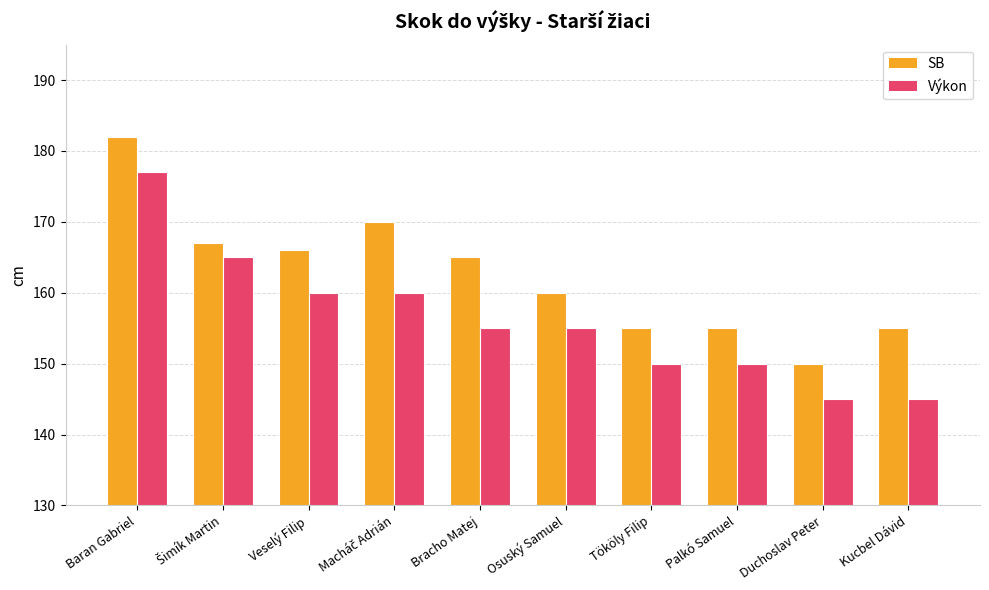

Between Bracho Matej and Tököly Filip, which series saw the biggest shift?

SB